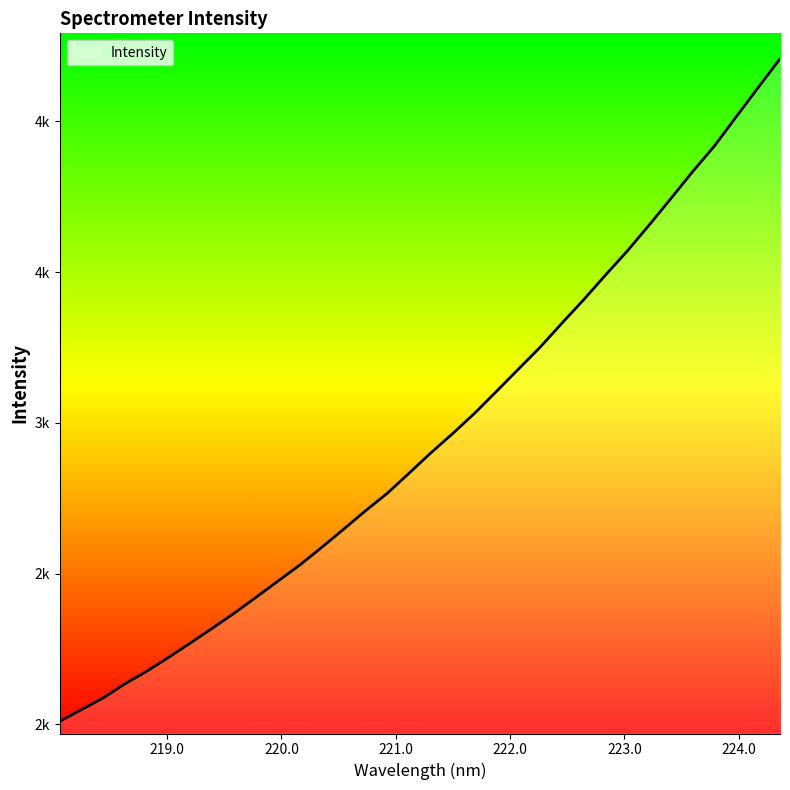

Does the chart display data point markers on the line(s)?

No